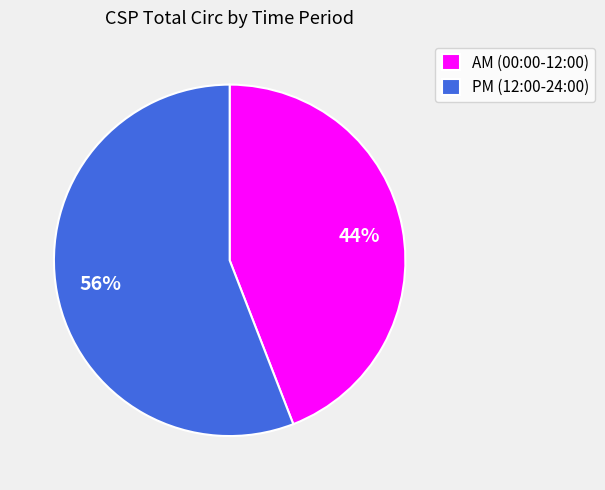

Count the number of slices in the pie.

2